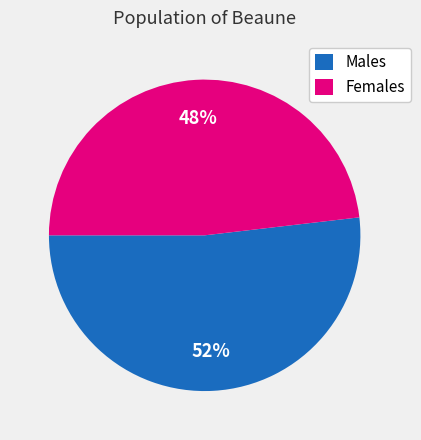

To the nearest percent, what is the combined percentage of Females and Males?

100%